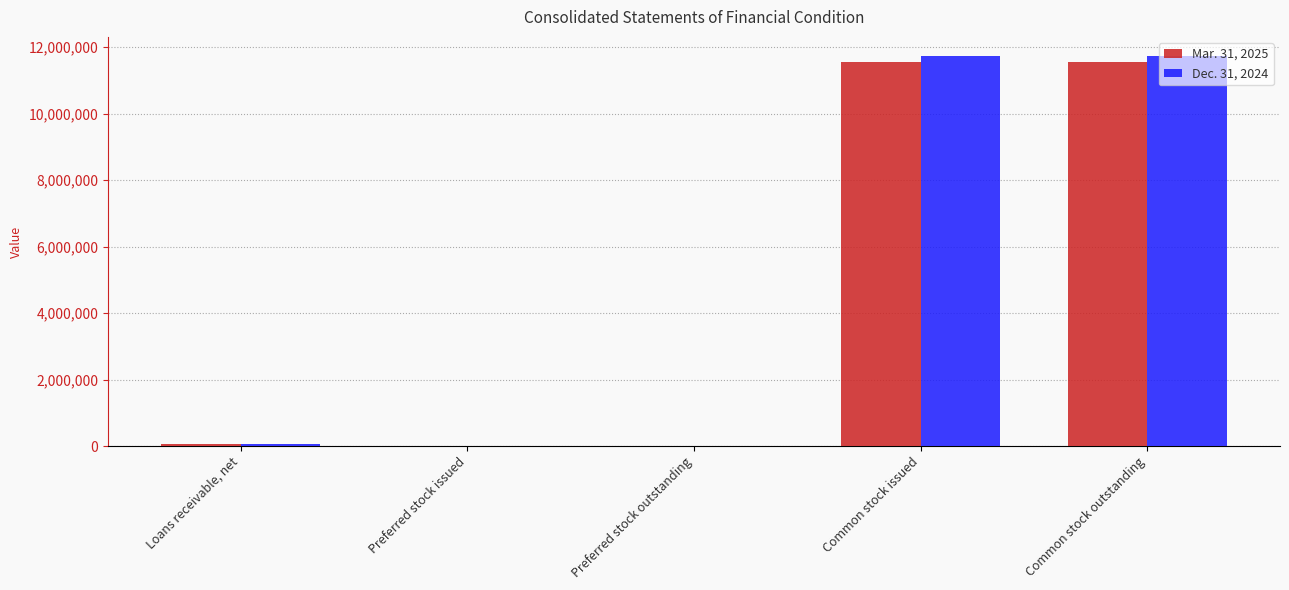

What is the total value across all series at Common stock issued?

23288759